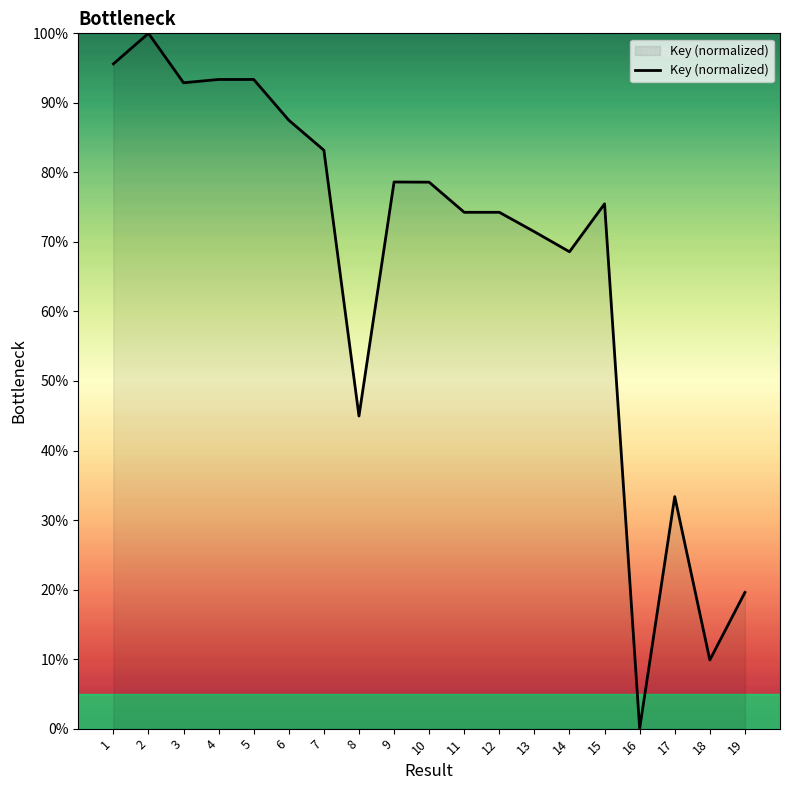

Which label corresponds to the smallest value in the chart?

16